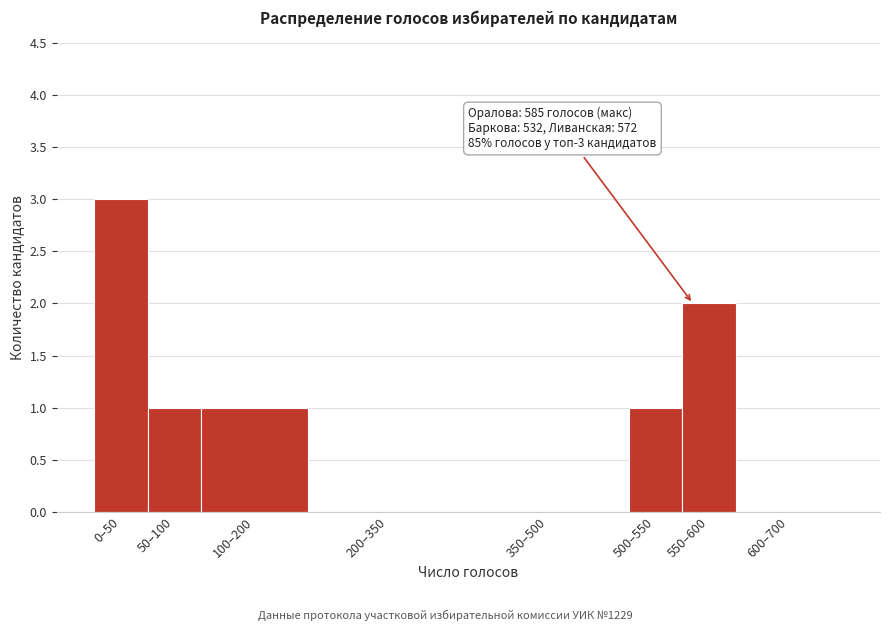

Reading left to right, extract all data points from this chart.

0–50=3	50–100=1	100–200=1	200–350=0	350–500=0	500–550=1	550–600=2	600–700=0